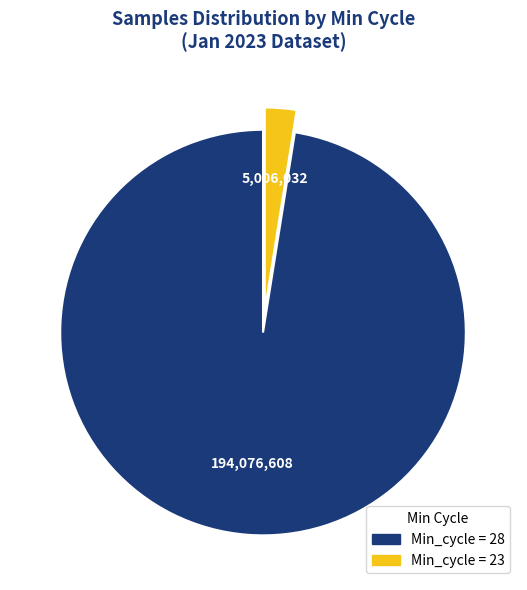

Which slice represents more than half of the pie?

Min_cycle = 28